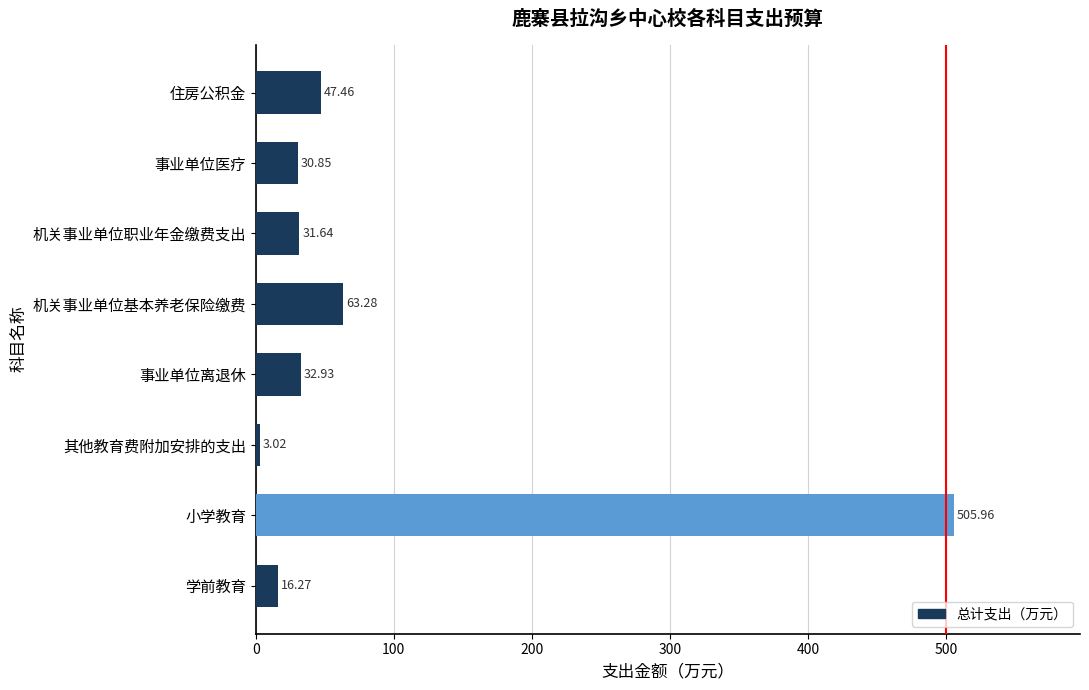

Approximately how many times larger is the value at 事业单位医疗 compared to 机关事业单位职业年金缴费支出?

1.0